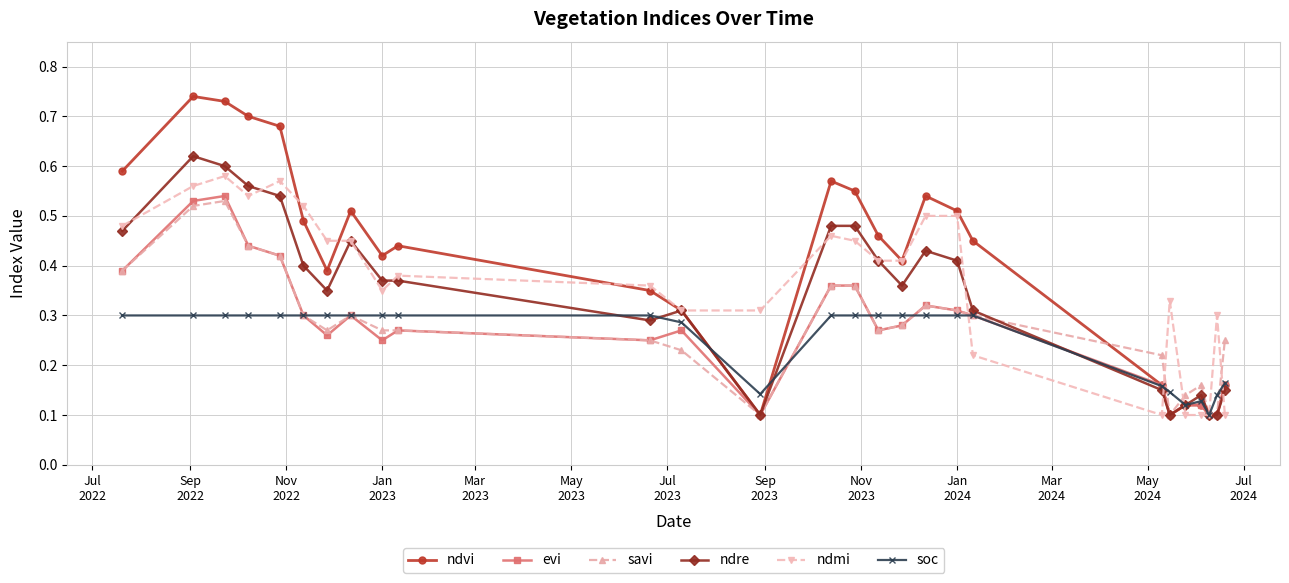

At how many categories does at least one series exceed 0?

27